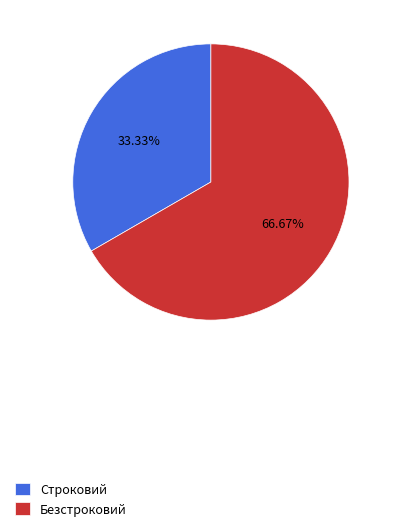

Rank the categories by value from lowest to highest.

Строковий, Безстроковий